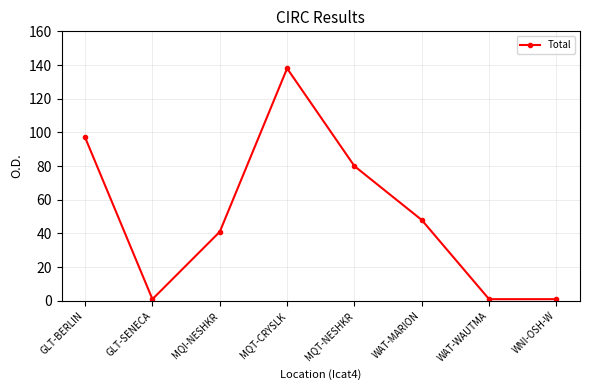

What is the greatest value displayed?

138